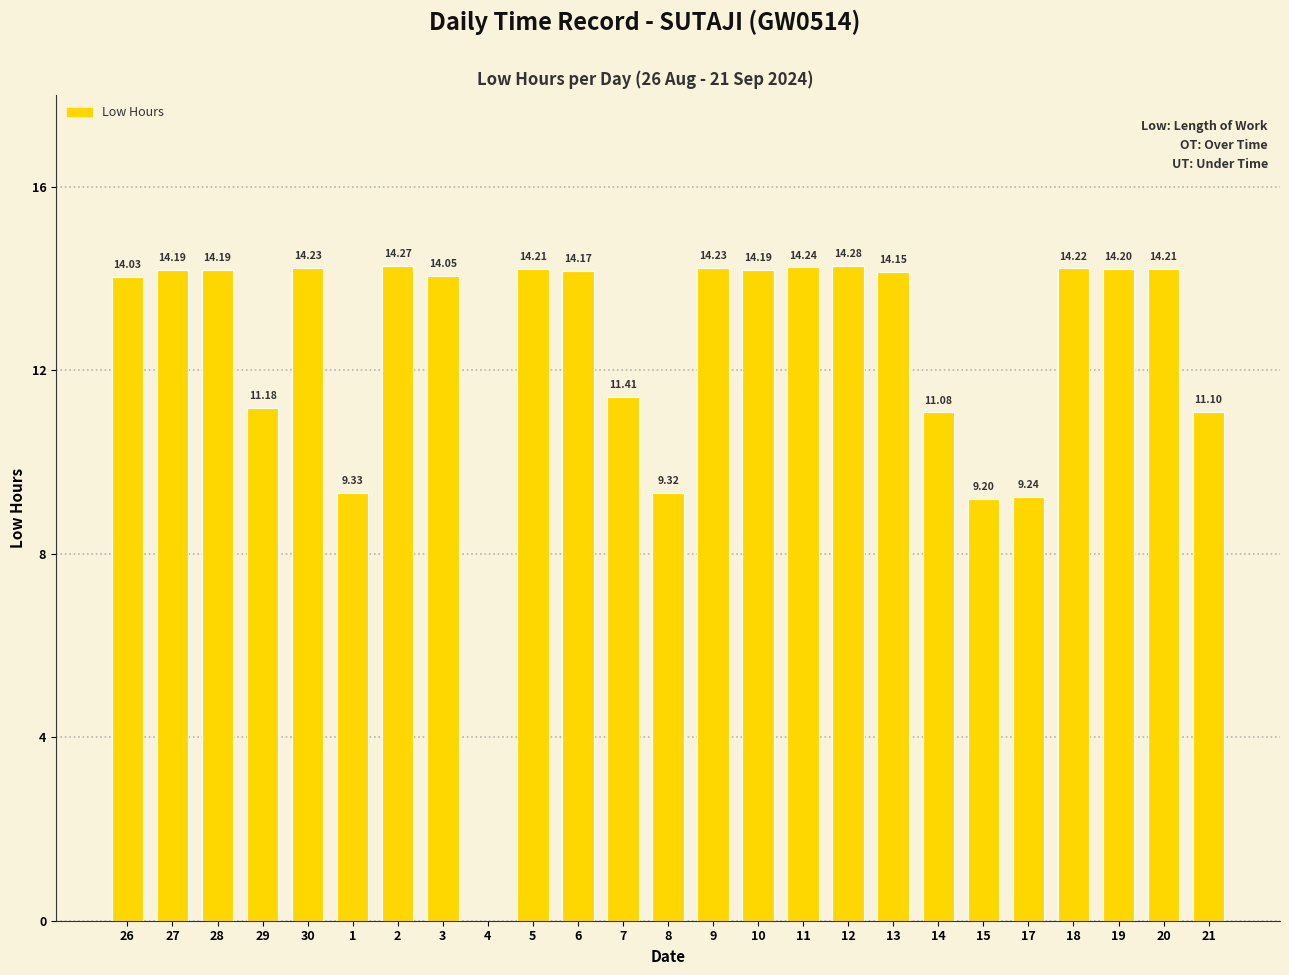

What is the ratio of the value at 18 to the value at 27?

1.0